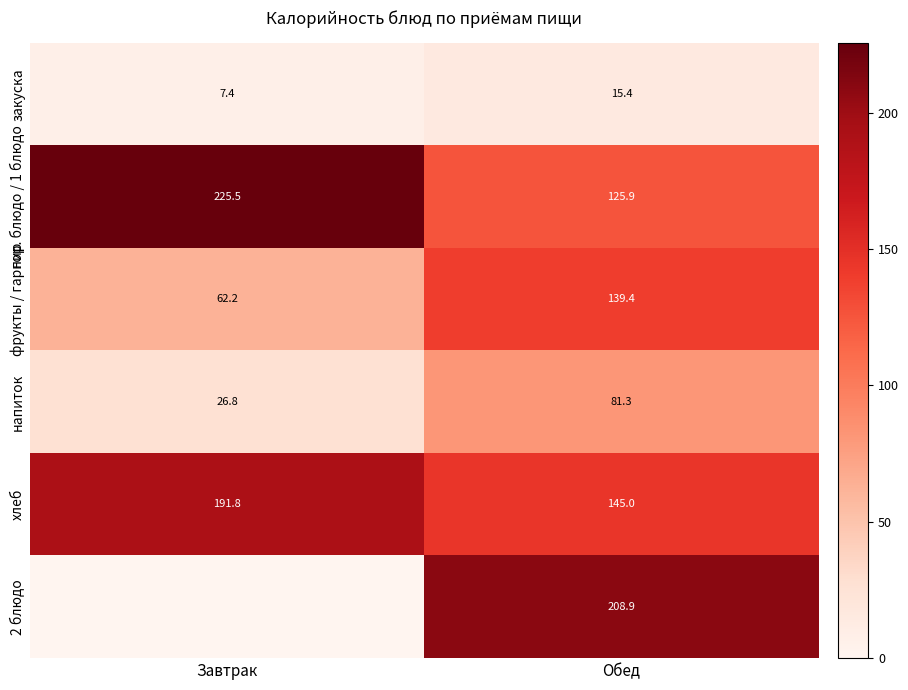

What is the sum of the гор. блюдо / 1 блюдо values at Обед and Завтрак?

351.4